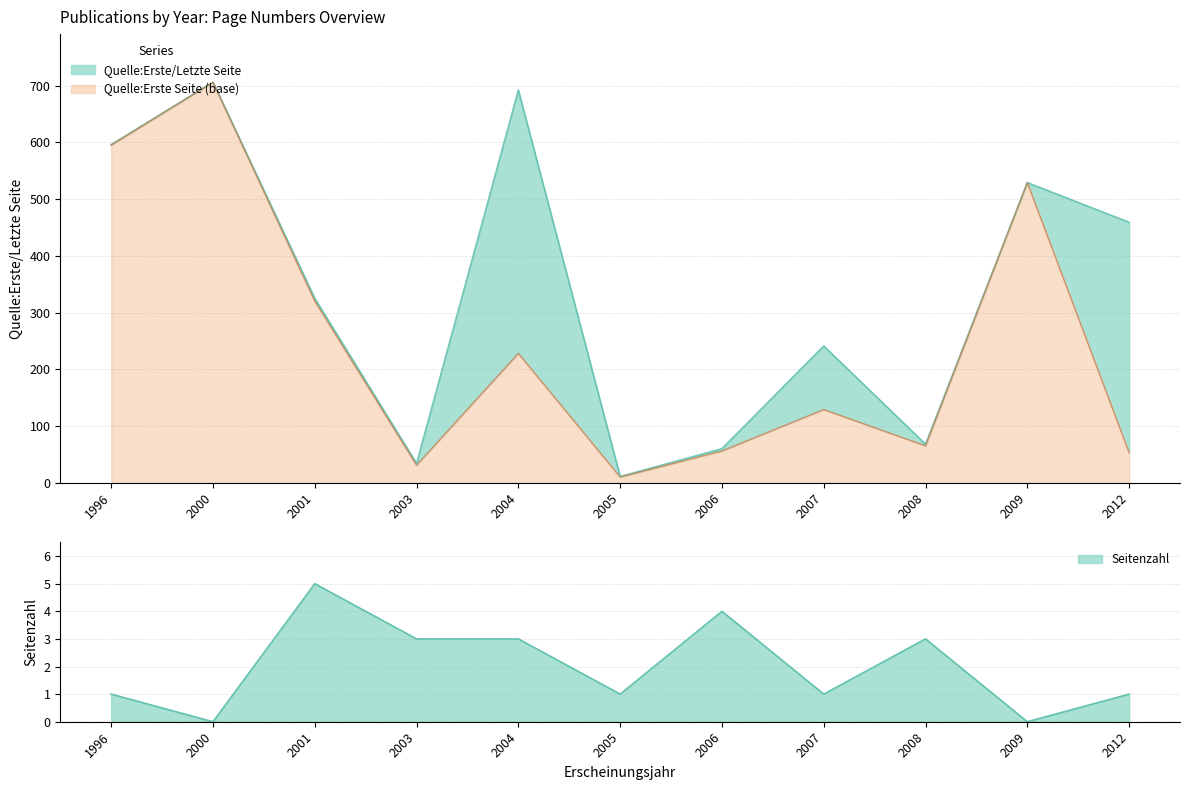

The Quelle:Erste Seite series shows 123 at 2004. True or false?

False